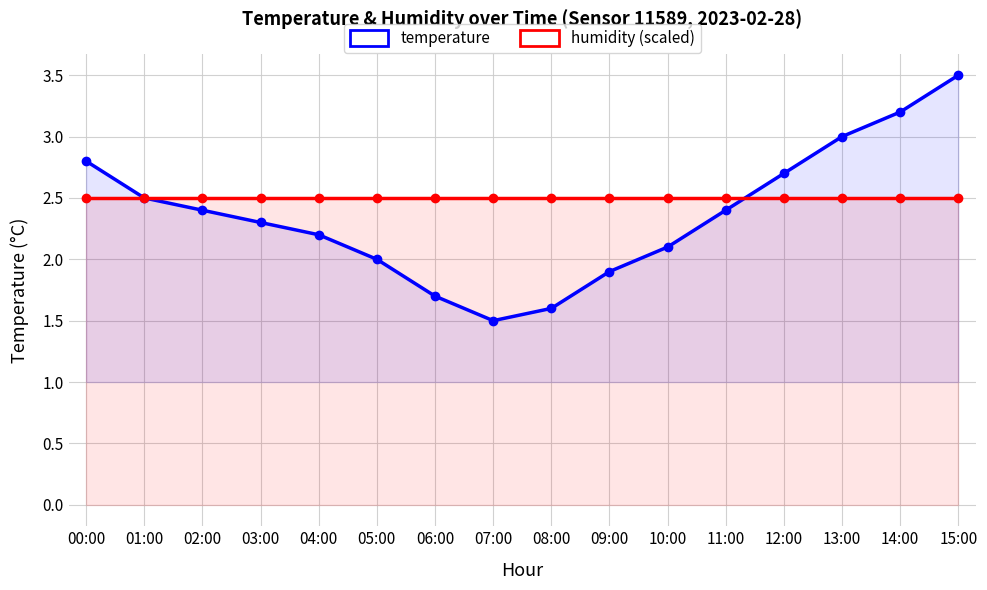

What is the total value across all series at 04:00?

4.7